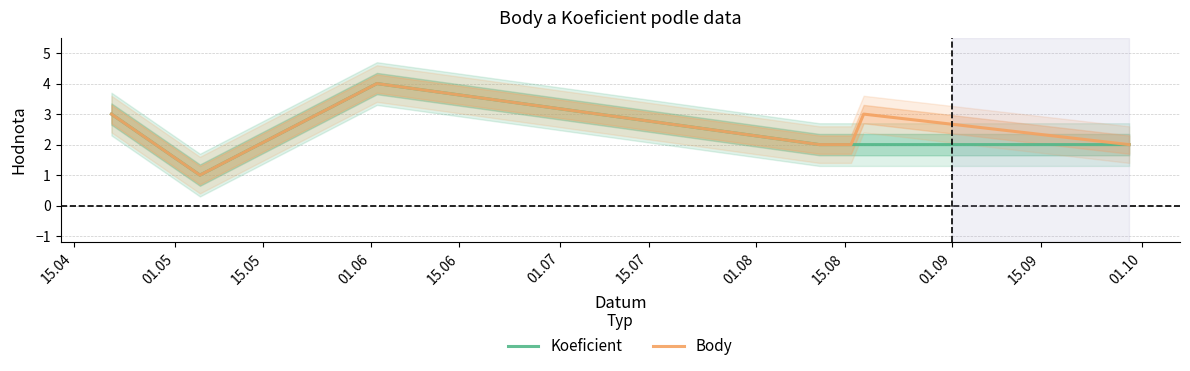

What is the maximum value for Koeficient?

4